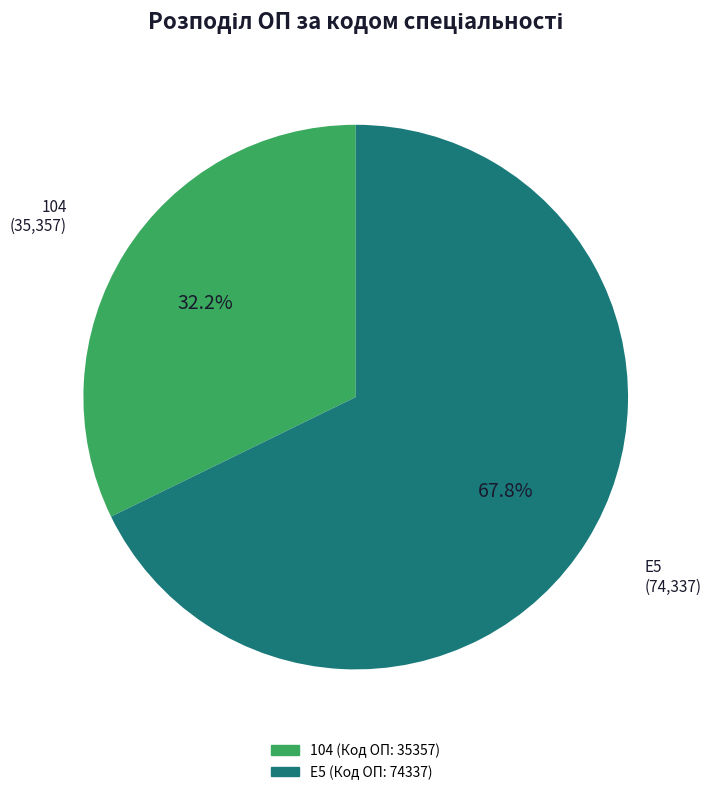

What is the majority slice?

E5